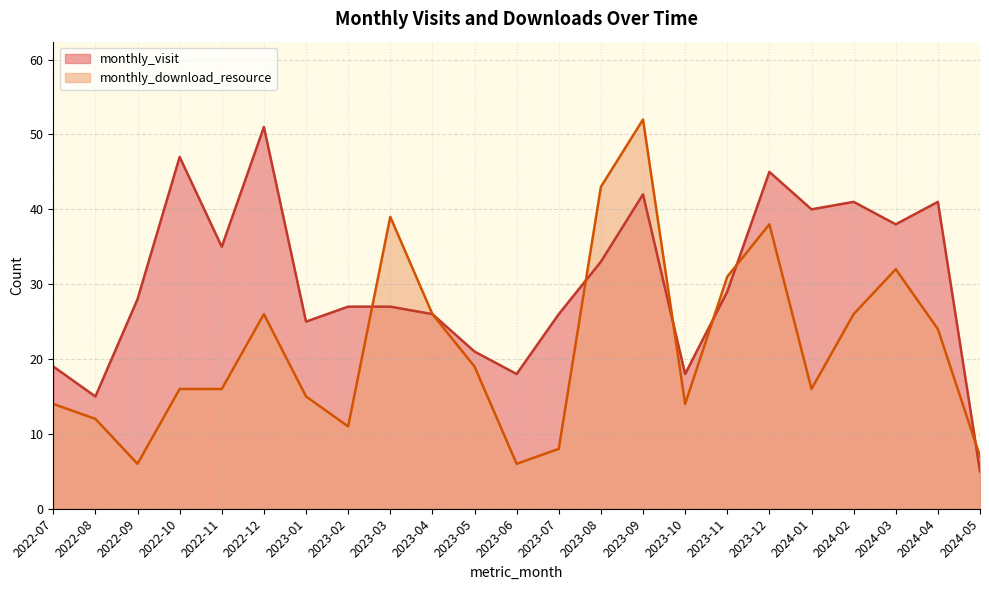

Which category has the lowest value in the monthly_download_resource series?

2022-09